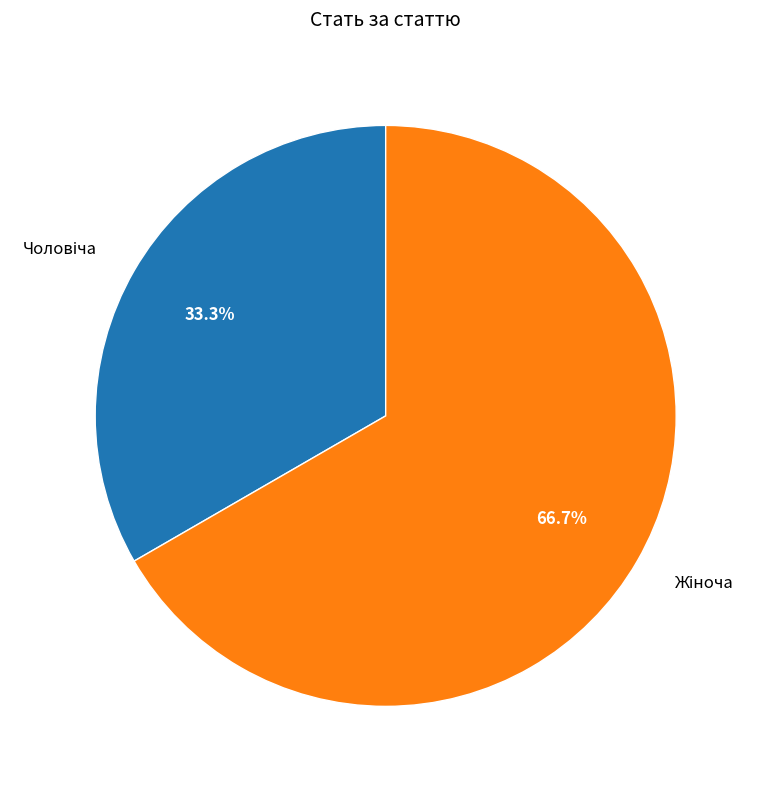

Is there any slice that represents more than half of the pie?

Yes